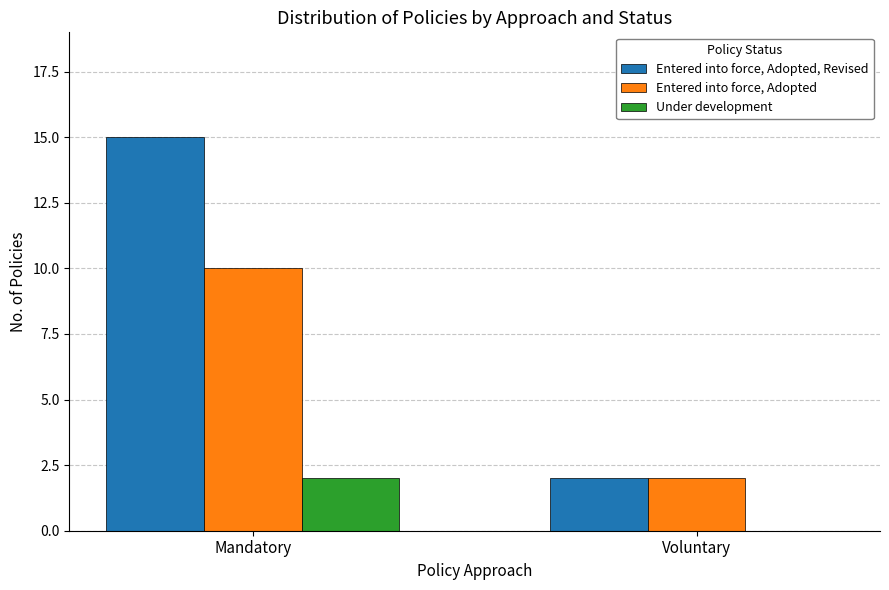

True or false: Under development has a value of 2 at Mandatory.

True